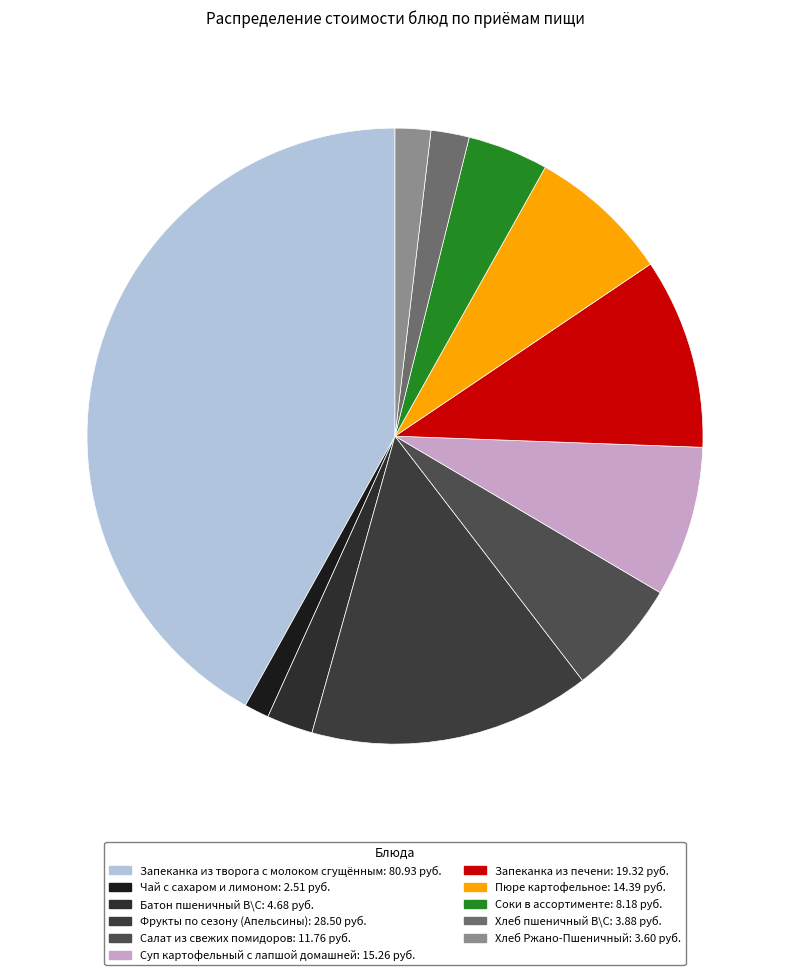

Which slice is the largest?

Запеканка из творога с молоком сгущённым